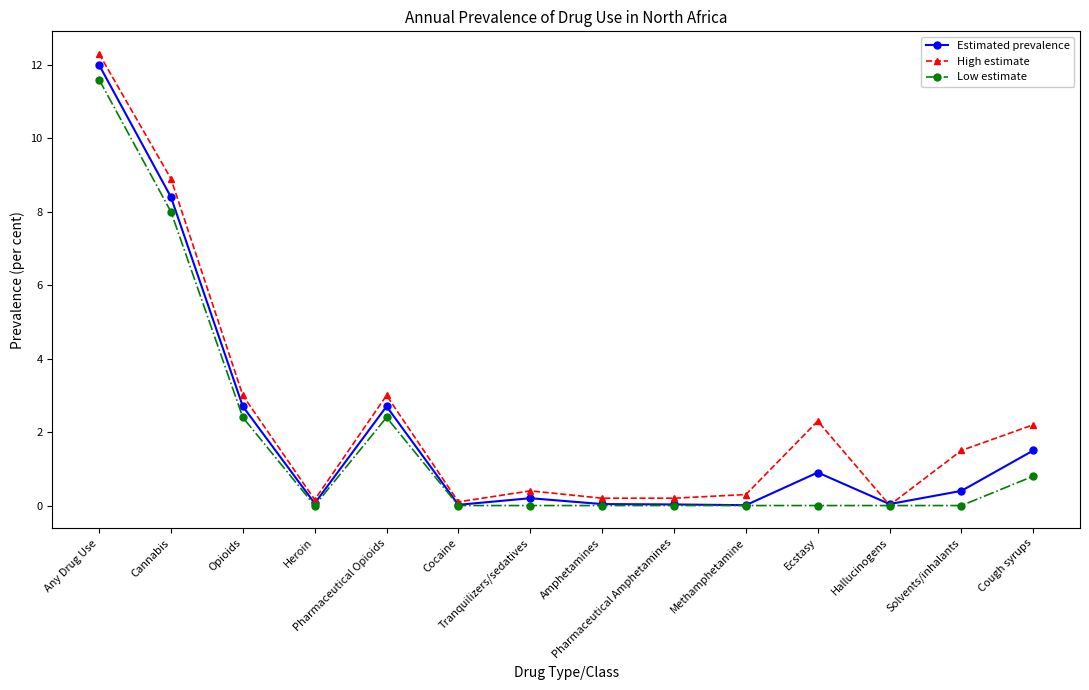

List the series in order of their peak value, highest first.

High estimate, Estimated prevalence, Low estimate